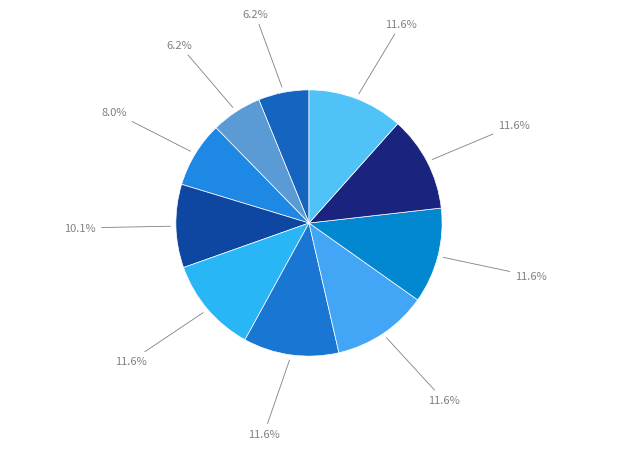

Count the number of slices in the pie.

10